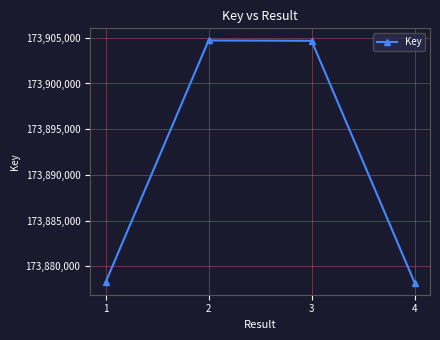

What is the sum of all values?

695565863